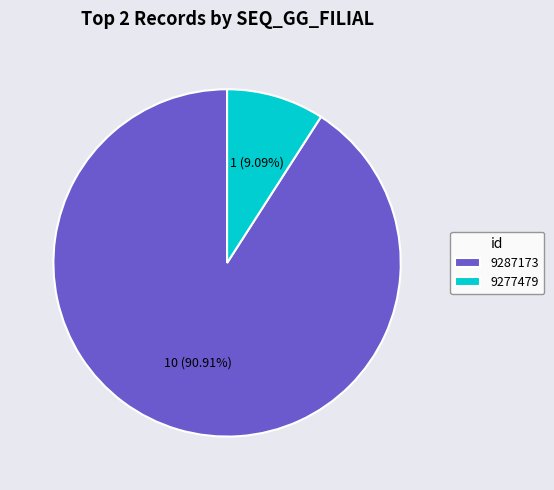

Count the number of slices in the pie.

2